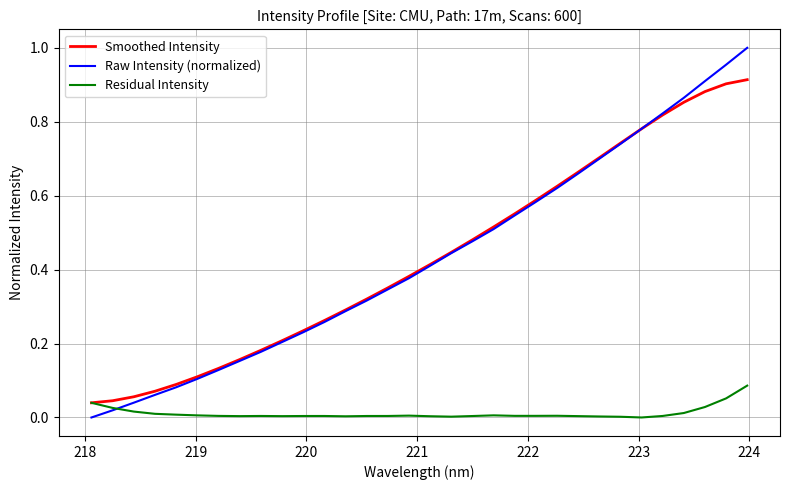

List the series in order of their peak value, highest first.

Raw Intensity (normalized), Smoothed Intensity, Residual Intensity